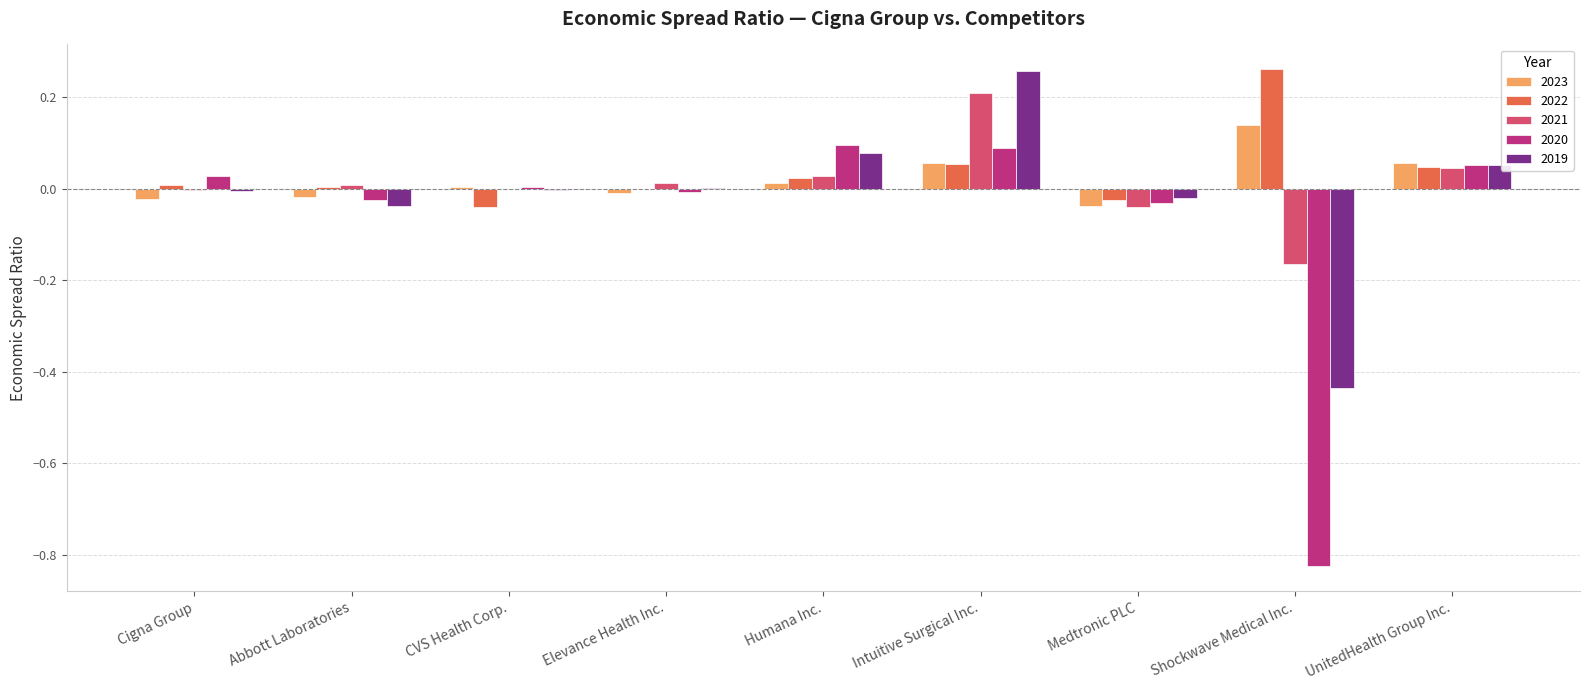

Count the number of data series in this chart.

5